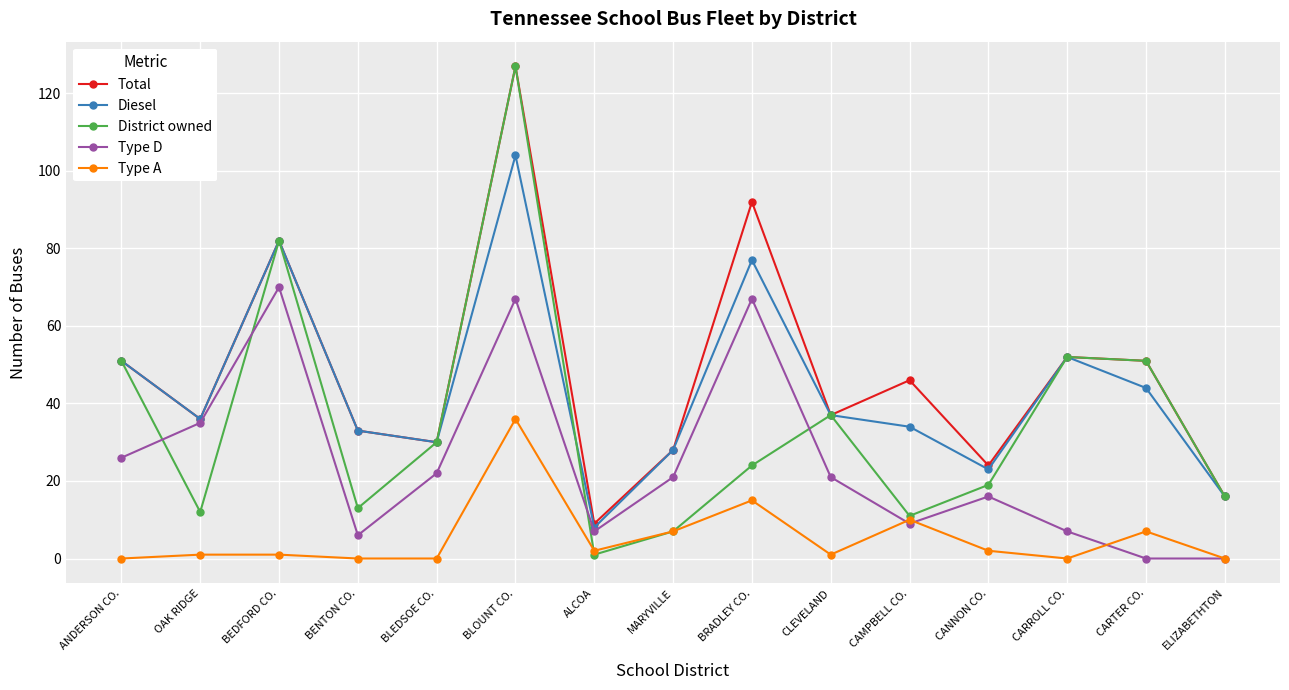

Is it true that District owned equals 1 at ALCOA?

True